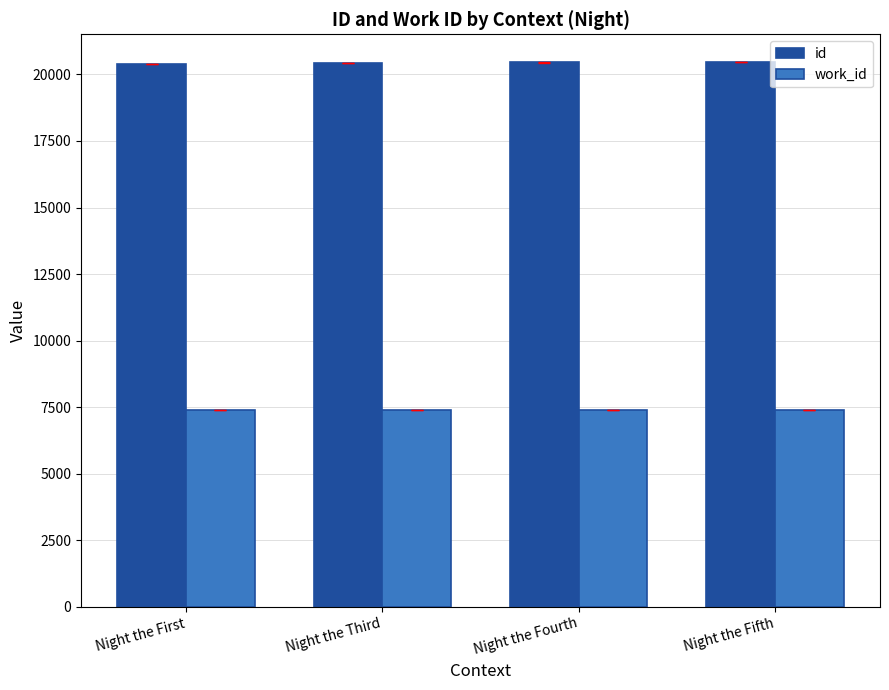

What is the sum of the work_id values at Night the Third and Night the Fifth?

14808.0